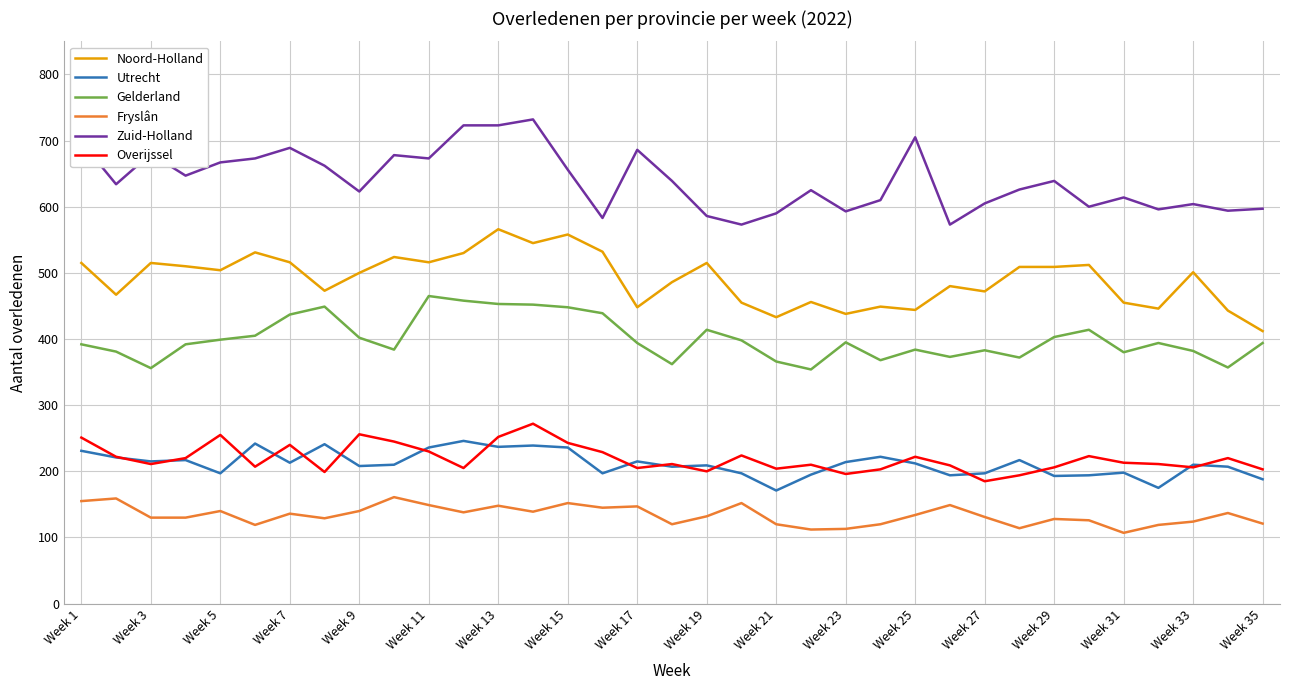

True or false: Fryslân and Gelderland cross at least once.

False